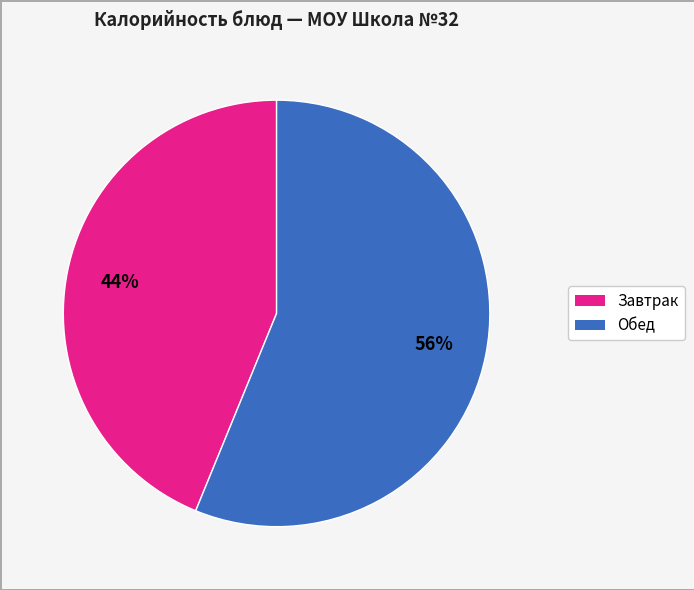

Does any single category account for the majority?

Yes